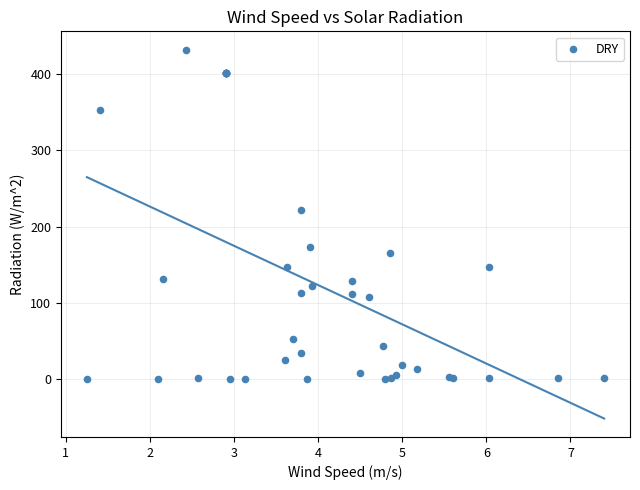

What Y value in the scatter plot is closest to 215?

222.2